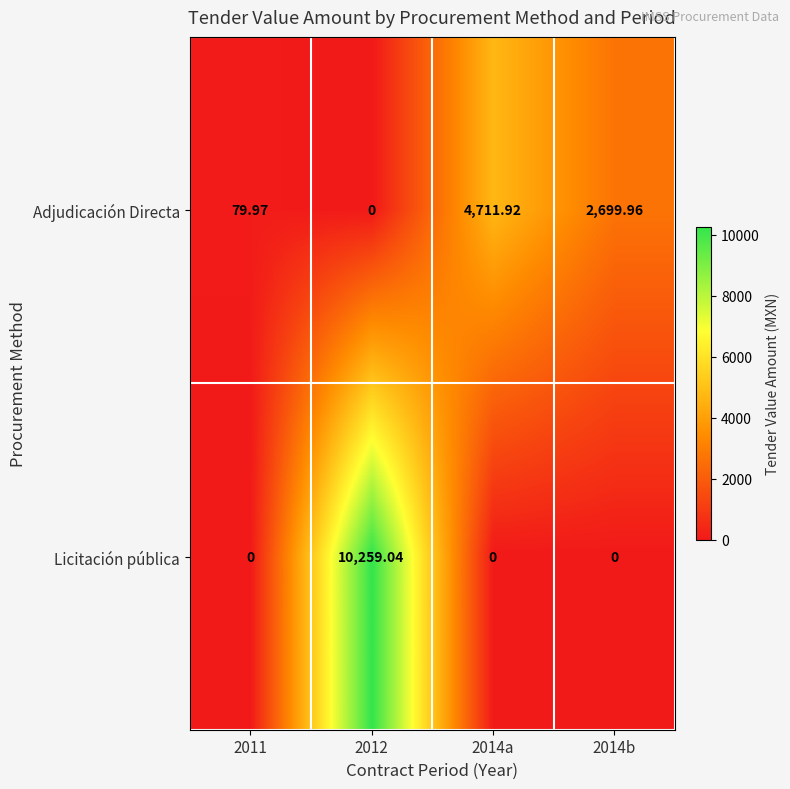

Which series has the largest total across all categories?

Licitación pública